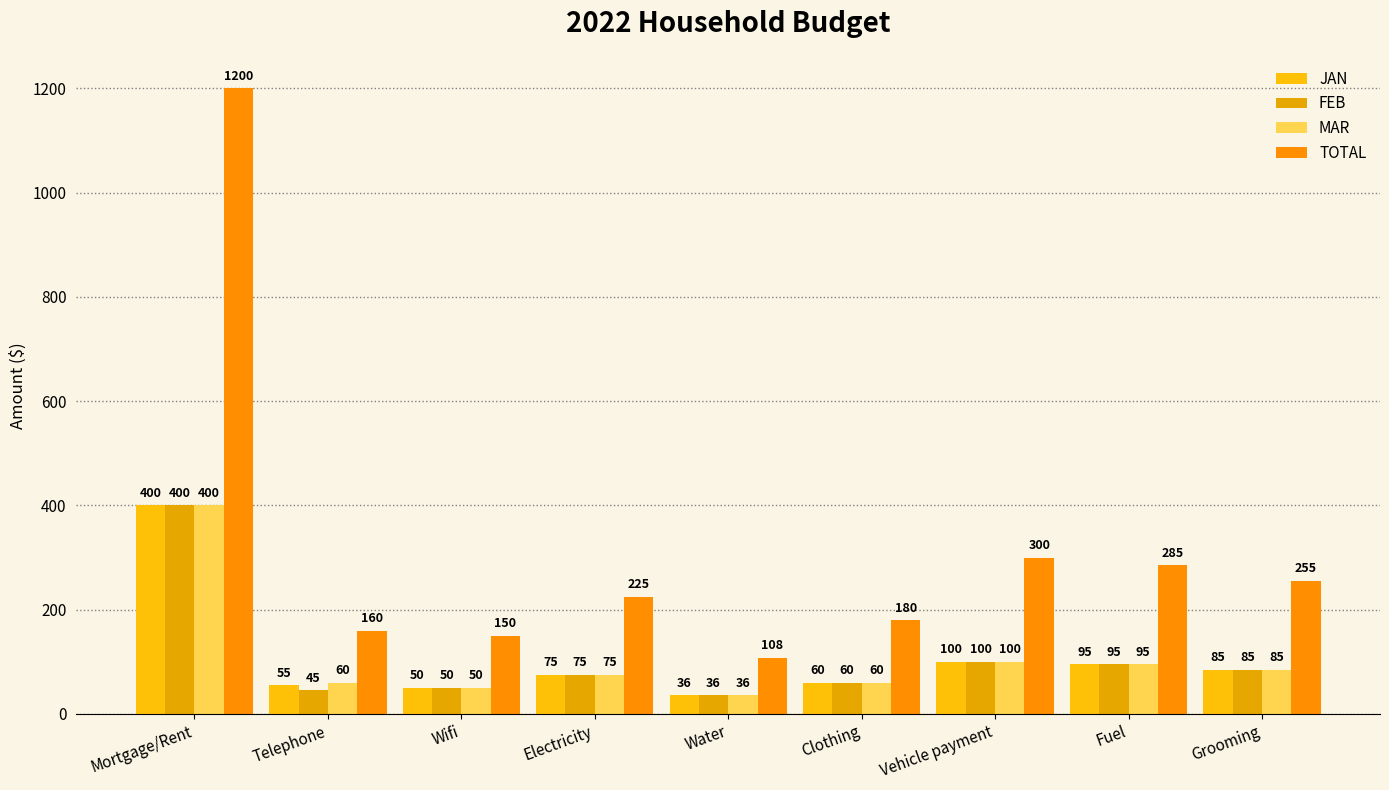

Reading left to right, what are all the values shown in this chart?

JAN: Mortgage/Rent=400	Telephone=55	Wifi=50	Electricity=75	Water=36	Clothing=60	Vehicle payment=100	Fuel=95	Grooming=85
FEB: Mortgage/Rent=400	Telephone=45	Wifi=50	Electricity=75	Water=36	Clothing=60	Vehicle payment=100	Fuel=95	Grooming=85
MAR: Mortgage/Rent=400	Telephone=60	Wifi=50	Electricity=75	Water=36	Clothing=60	Vehicle payment=100	Fuel=95	Grooming=85
TOTAL: Mortgage/Rent=1200	Telephone=160	Wifi=150	Electricity=225	Water=108	Clothing=180	Vehicle payment=300	Fuel=285	Grooming=255